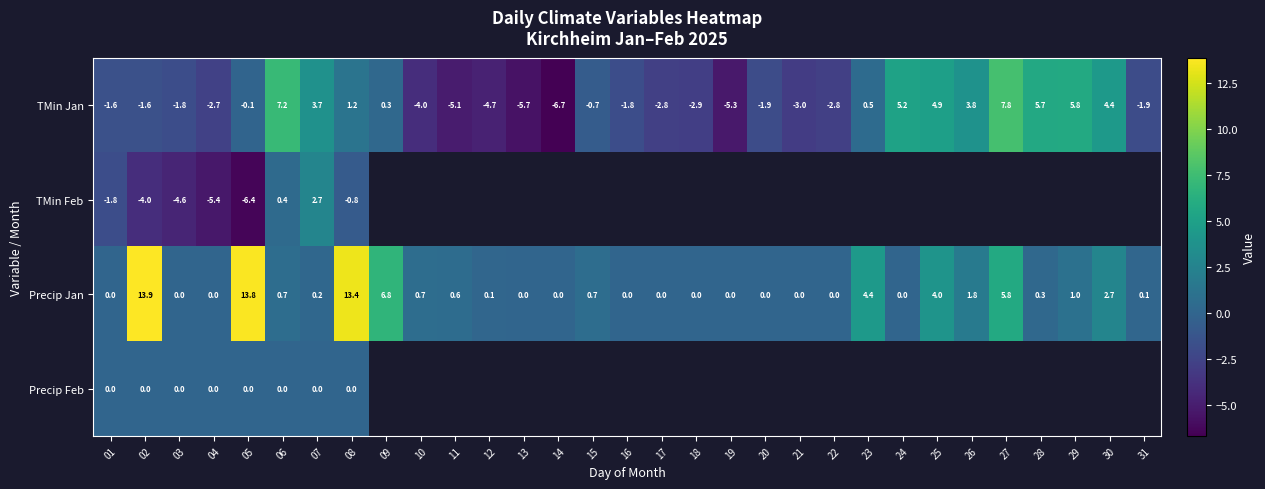

What is the sum of the TMin Jan values at 18 and 14?

-9.6